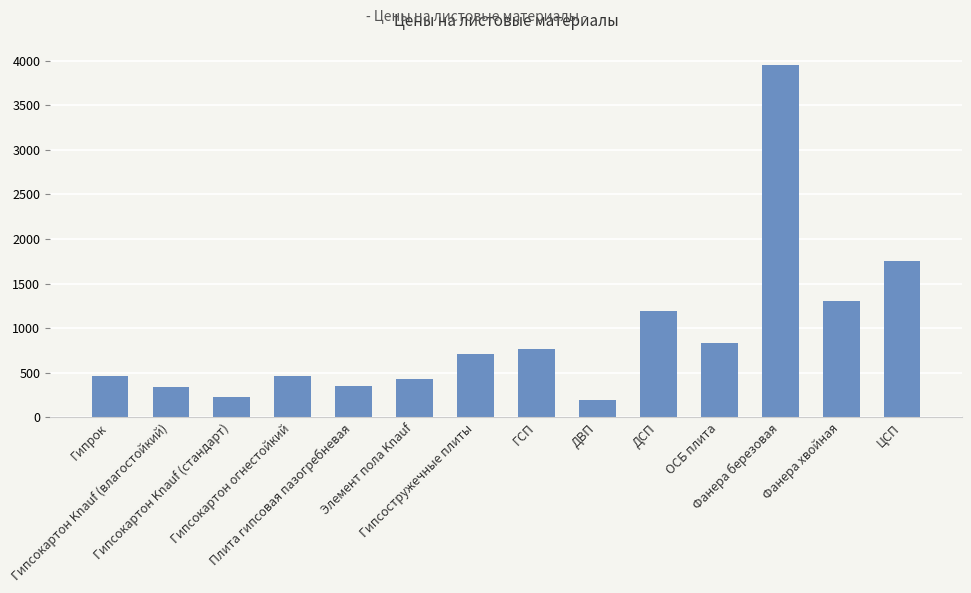

What is the maximum value shown in the chart?

3950